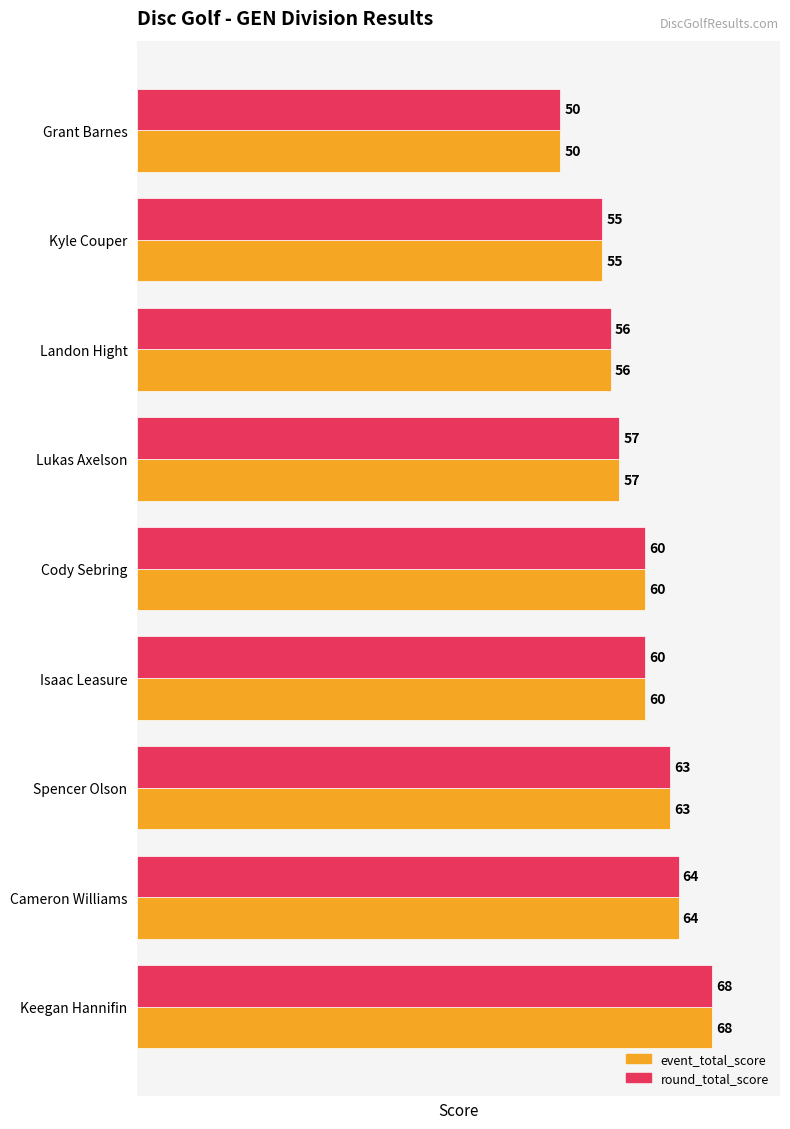

What is the total value across all series at Spencer Olson?

126